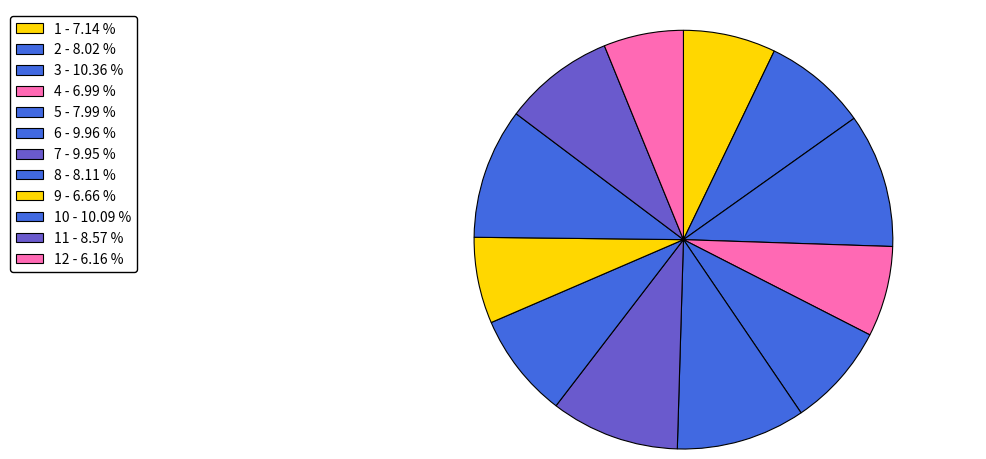

To the nearest percent, what is the average slice percentage?

8%